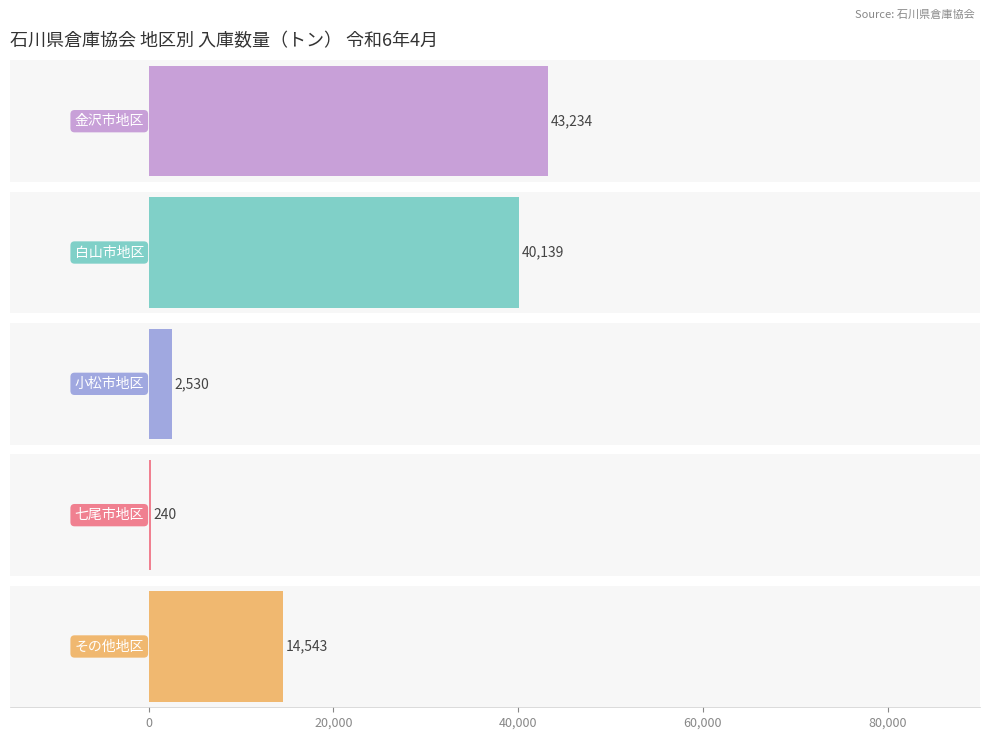

Does the chart contain any negative values?

No